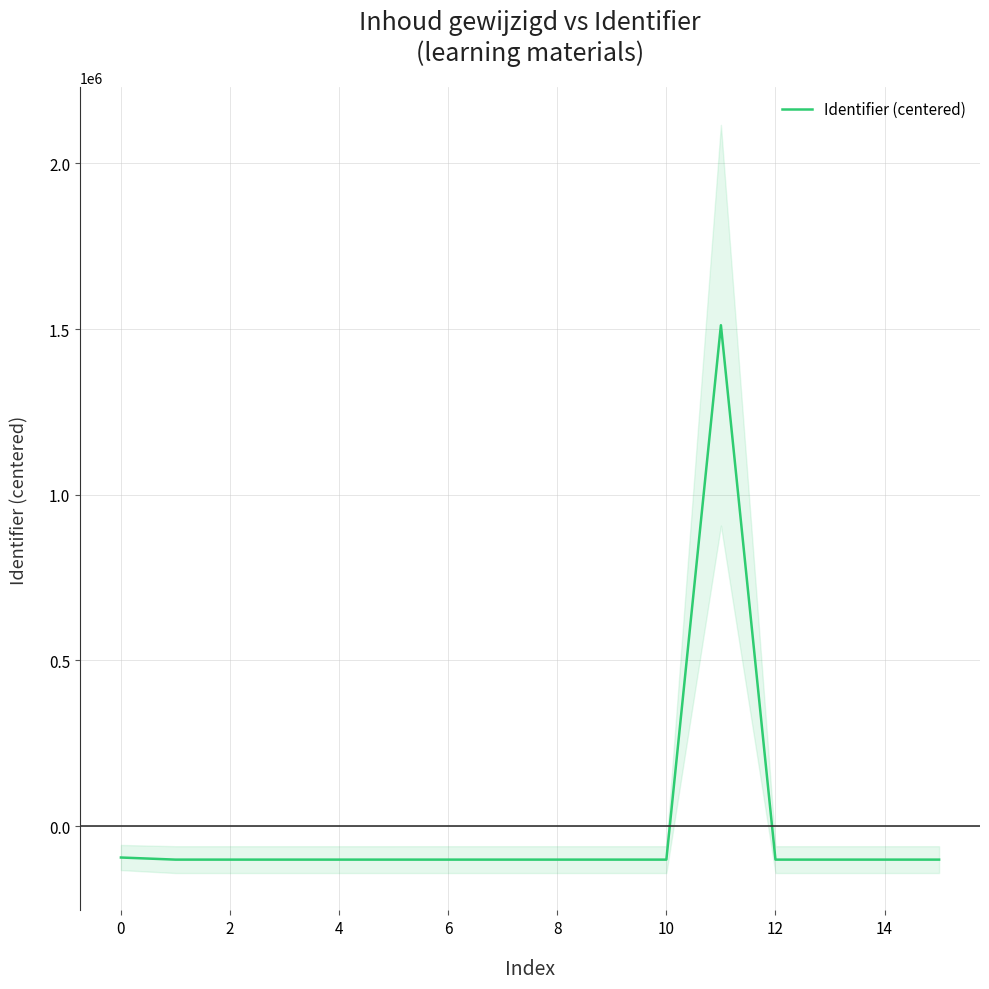

Rank the categories by value from lowest to highest.

0, 2, 4, 6, 8, 10, 12, 14, 16, 10, 12, 13, 14, 15, −2, 11